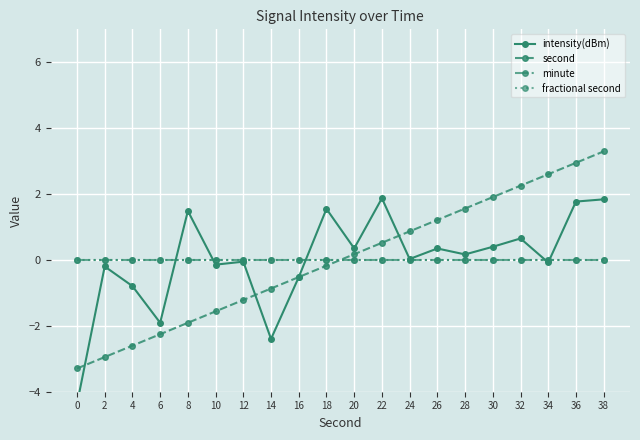

What is the greatest value displayed?

3.3